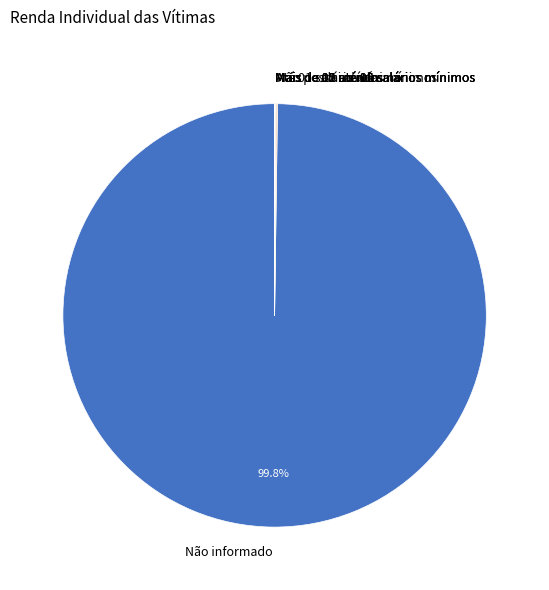

Which slice is the largest?

Não informado